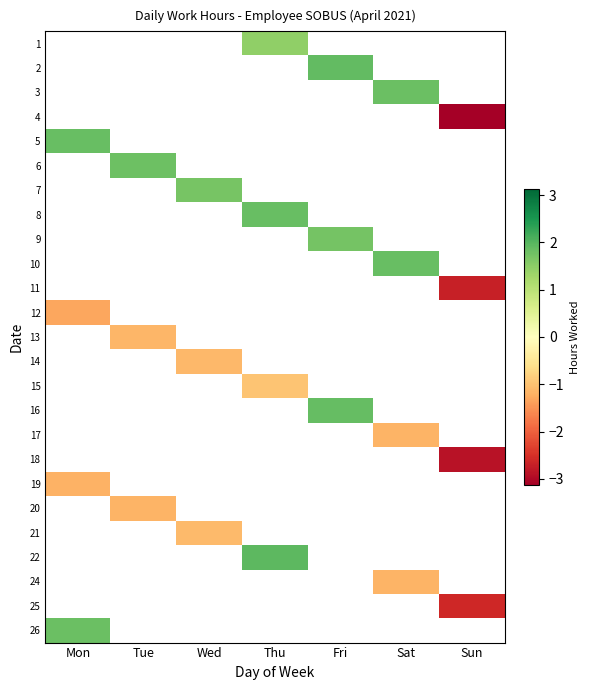

List the series in order of their peak value, lowest first.

1, 2, 3, 4, 5, 6, 7, 8, 9, 10, 11, 12, 13, 14, 15, 16, 17, 18, 19, 20, 21, 22, 24, 25, 26